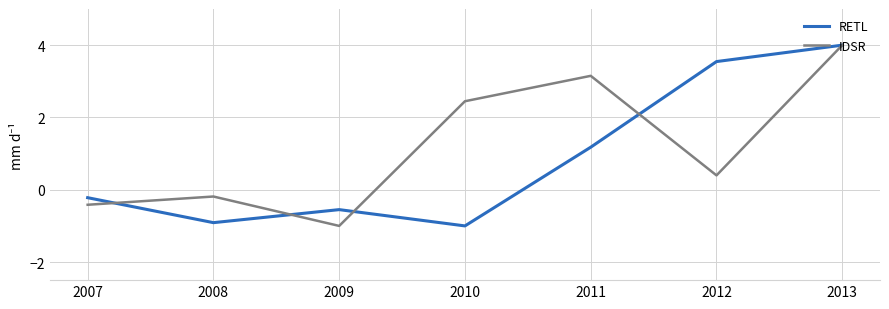

What is the smallest value displayed?

-1.0